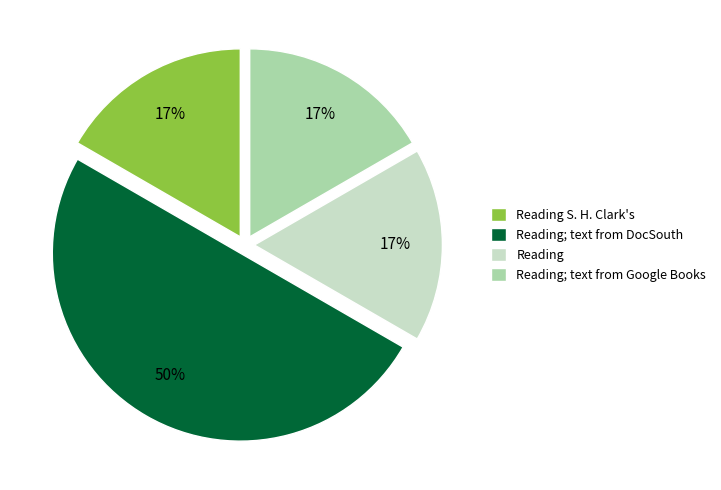

Count the number of slices in the pie.

4